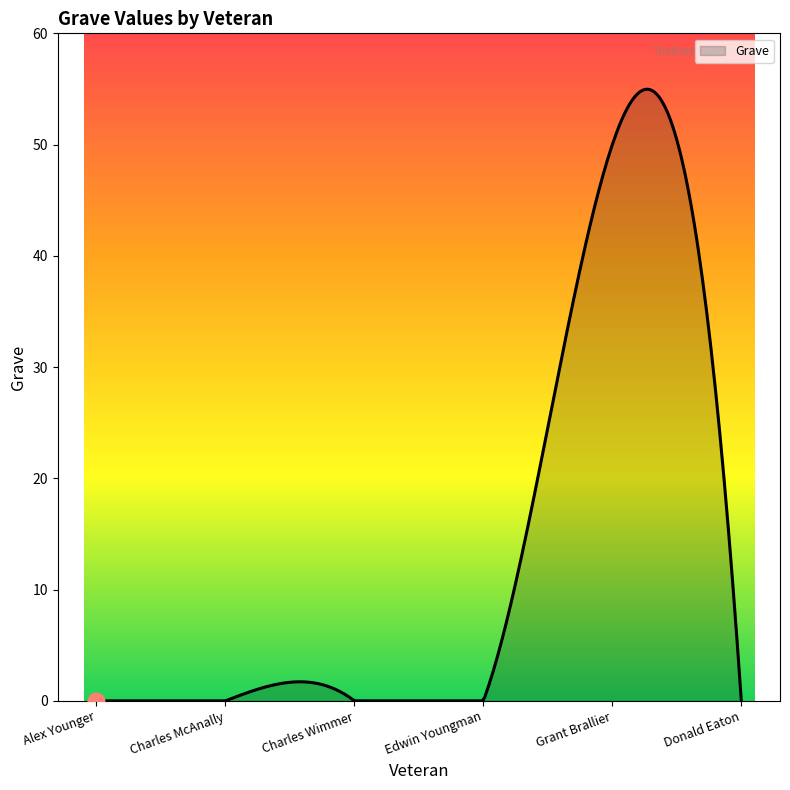

What is the average value?

13.5